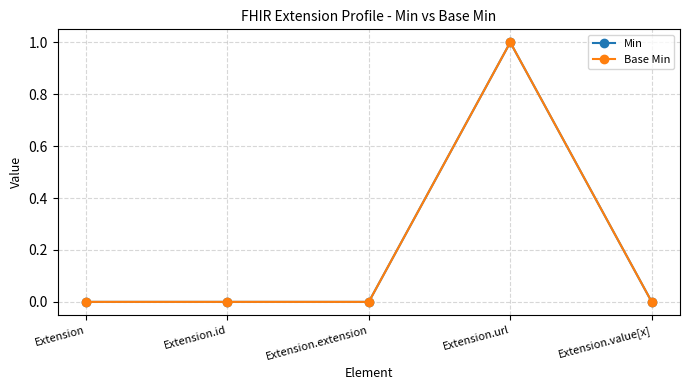

Does the chart display data point markers on the line(s)?

Yes